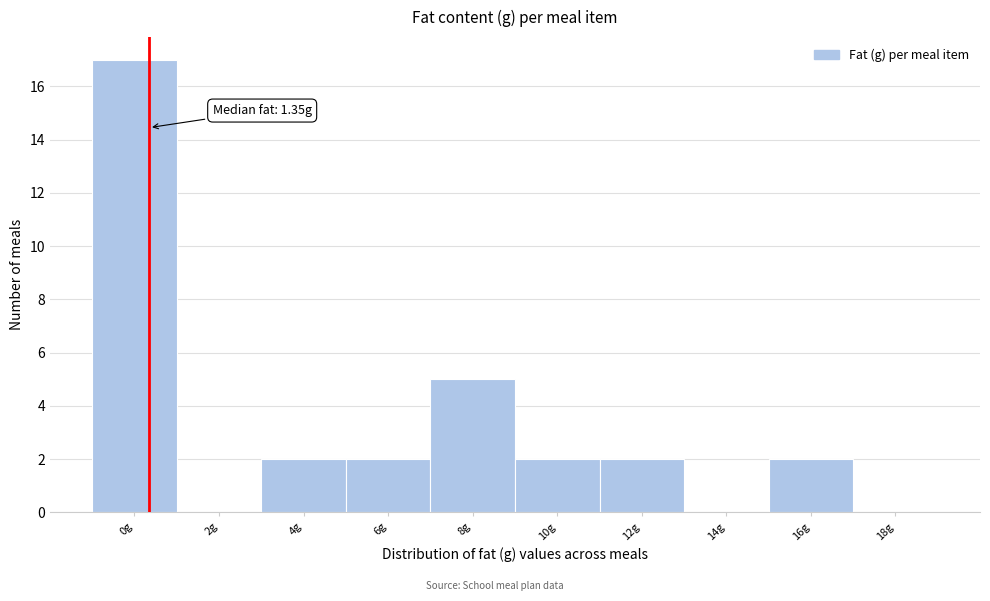

Reading left to right, transcribe all the data shown in this chart.

0g=17	2g=0	4g=2	6g=2	8g=5	10g=2	12g=2	14g=0	16g=2	18g=0